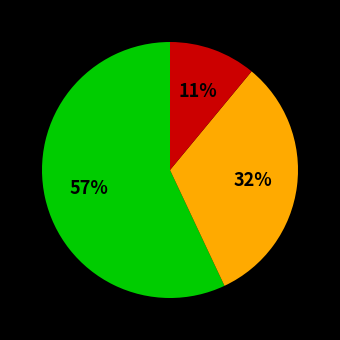

Is there any slice that represents more than half of the pie?

Yes